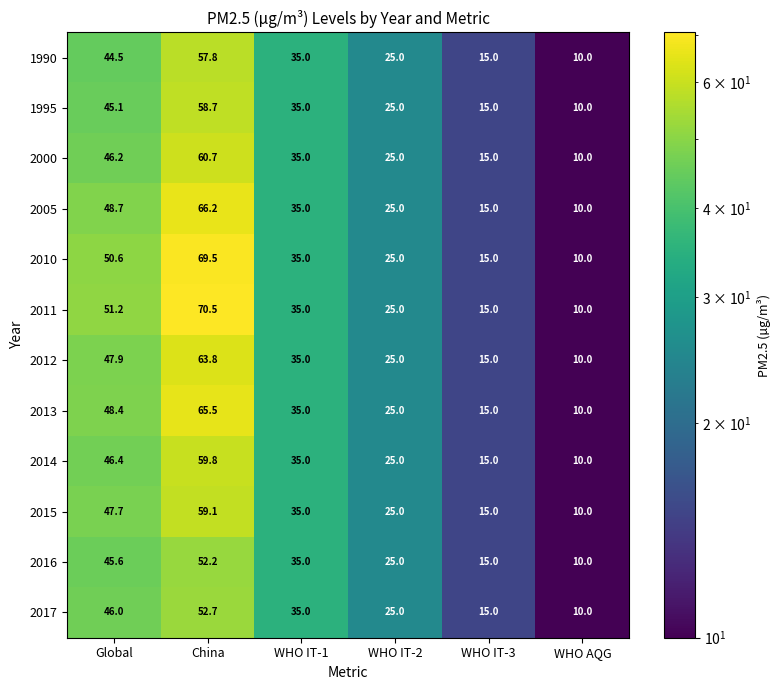

What is the average value of the 2005 series?

33.3